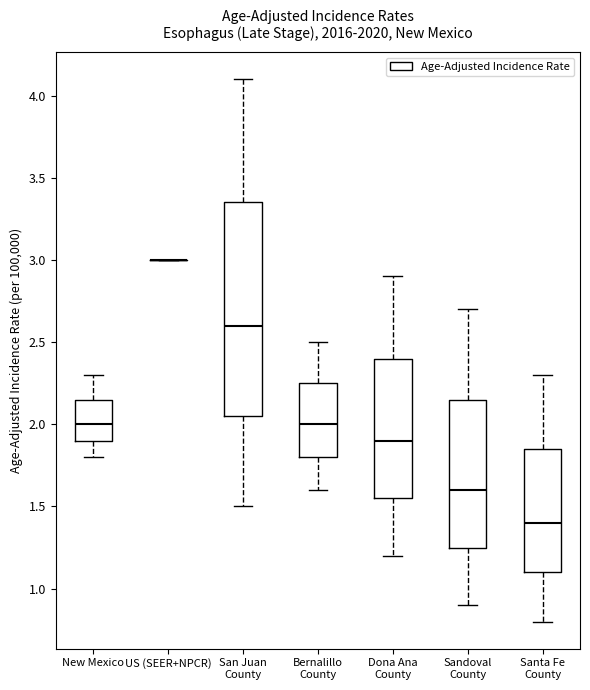

Reading left to right, transcribe this box plot: for each box, give where its median line is, the range the box spans, and where its two whiskers end, as read against the y-axis. The values are not printed on the chart, so give them approximately, as read against the axis.

New Mexico: median 2.00, box 1.90 to 2.15, whiskers 1.80 to 2.30
US (SEER+NPCR): box collapsed to a line at 3.00, whiskers 3.00 to 3.00
San Juan County: median 2.60, box 2.05 to 3.35, whiskers 1.50 to 4.10
Bernalillo County: median 2.00, box 1.80 to 2.25, whiskers 1.60 to 2.50
Dona Ana County: median 1.90, box 1.55 to 2.40, whiskers 1.20 to 2.90
Sandoval County: median 1.60, box 1.25 to 2.15, whiskers 0.90 to 2.70
Santa Fe County: median 1.40, box 1.10 to 1.85, whiskers 0.80 to 2.30